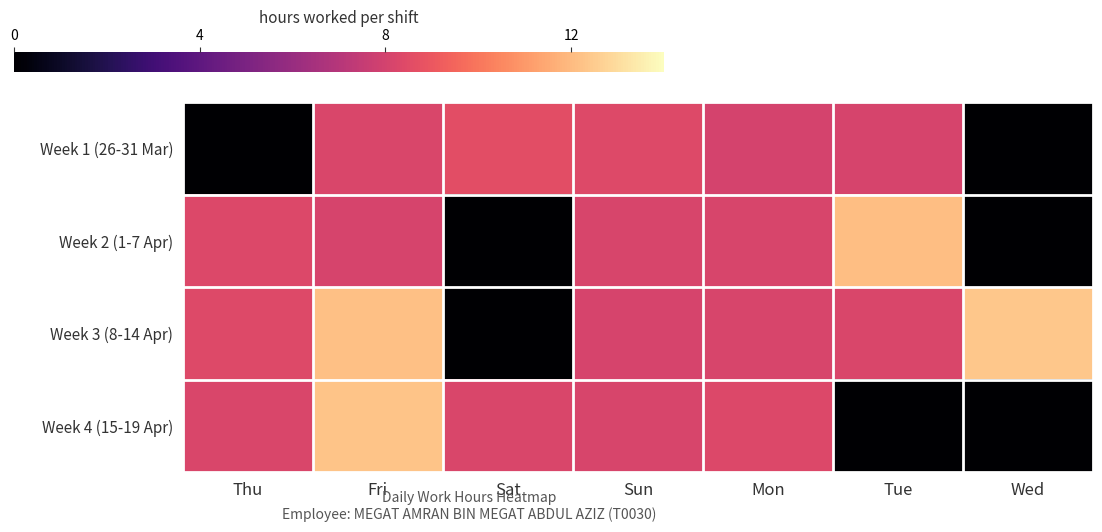

The Week 4 (15-19 Apr) series shows 4.0 at Sun. True or false?

False